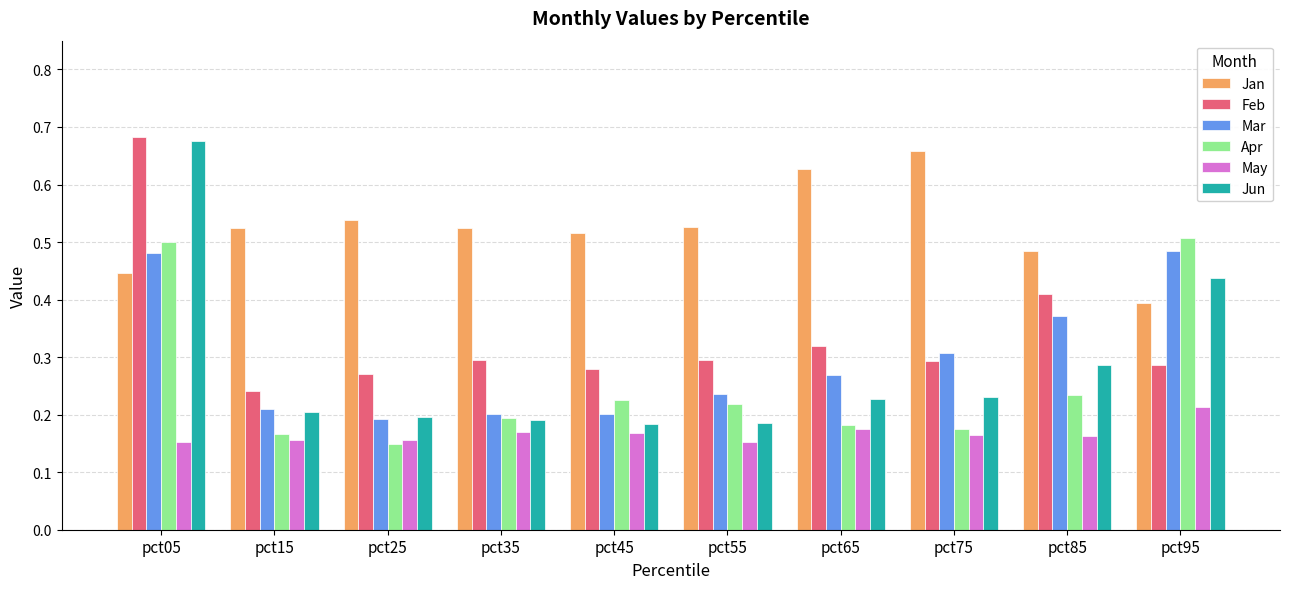

Does the chart contain stacked bars?

No